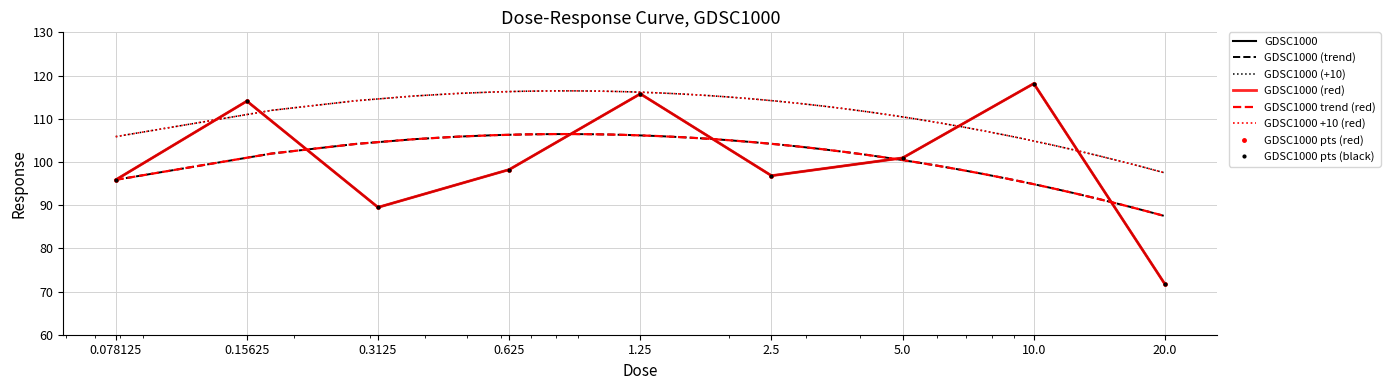

What is the difference between the maximum and minimum values?

46.4